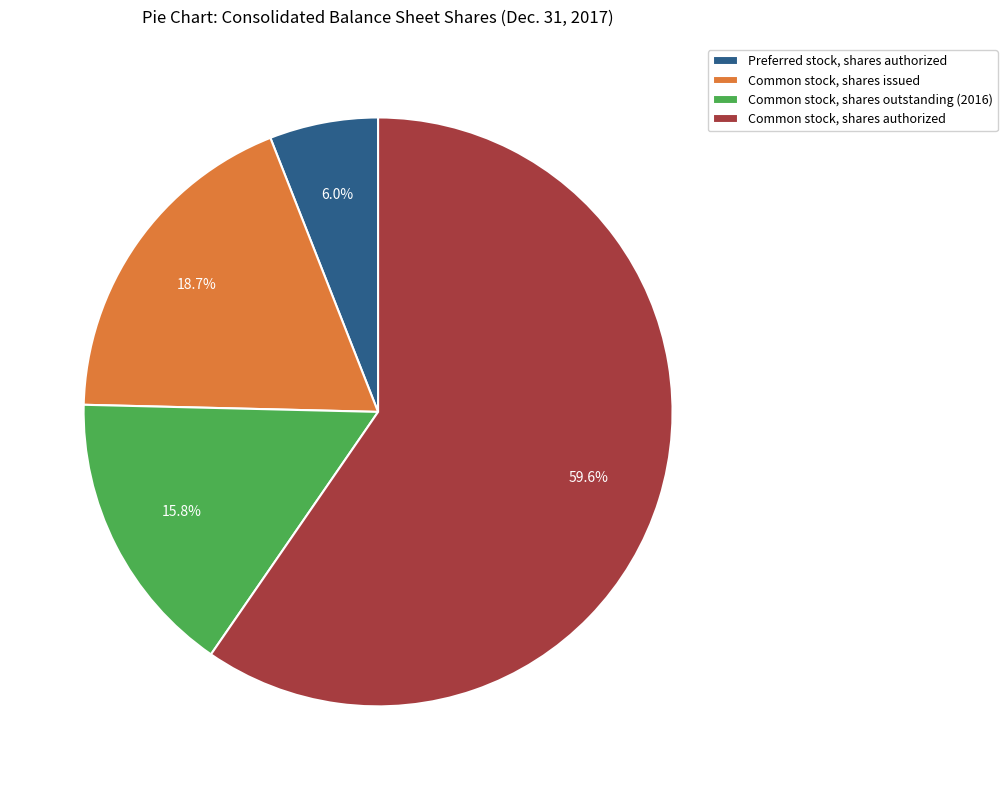

What percentage is the Common stock, shares outstanding (2016) slice, to the nearest percent?

16%